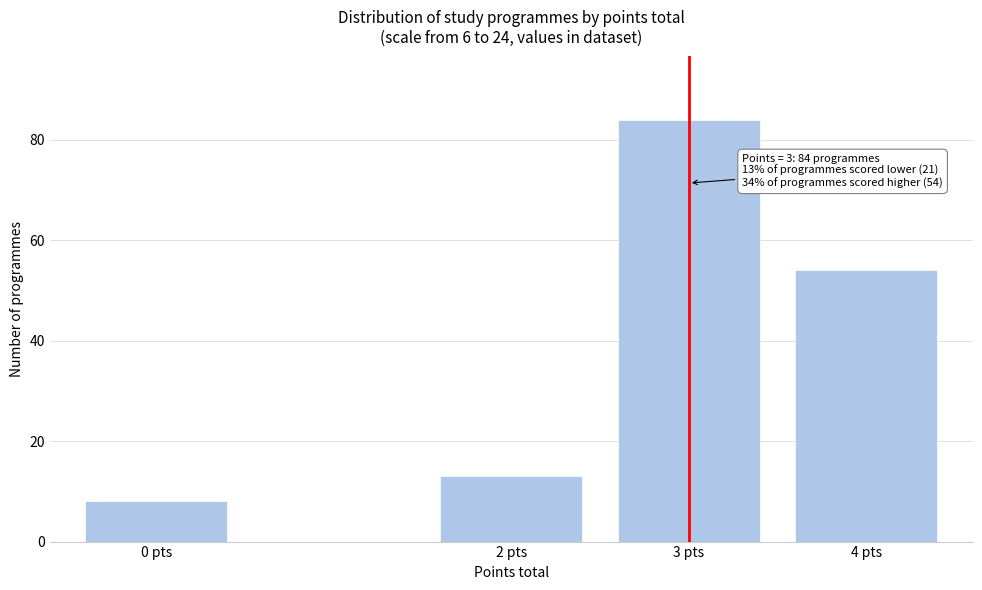

Reading right to left, list all the values displayed in this chart.

4 pts=54	3 pts=84	2 pts=13	0 pts=8